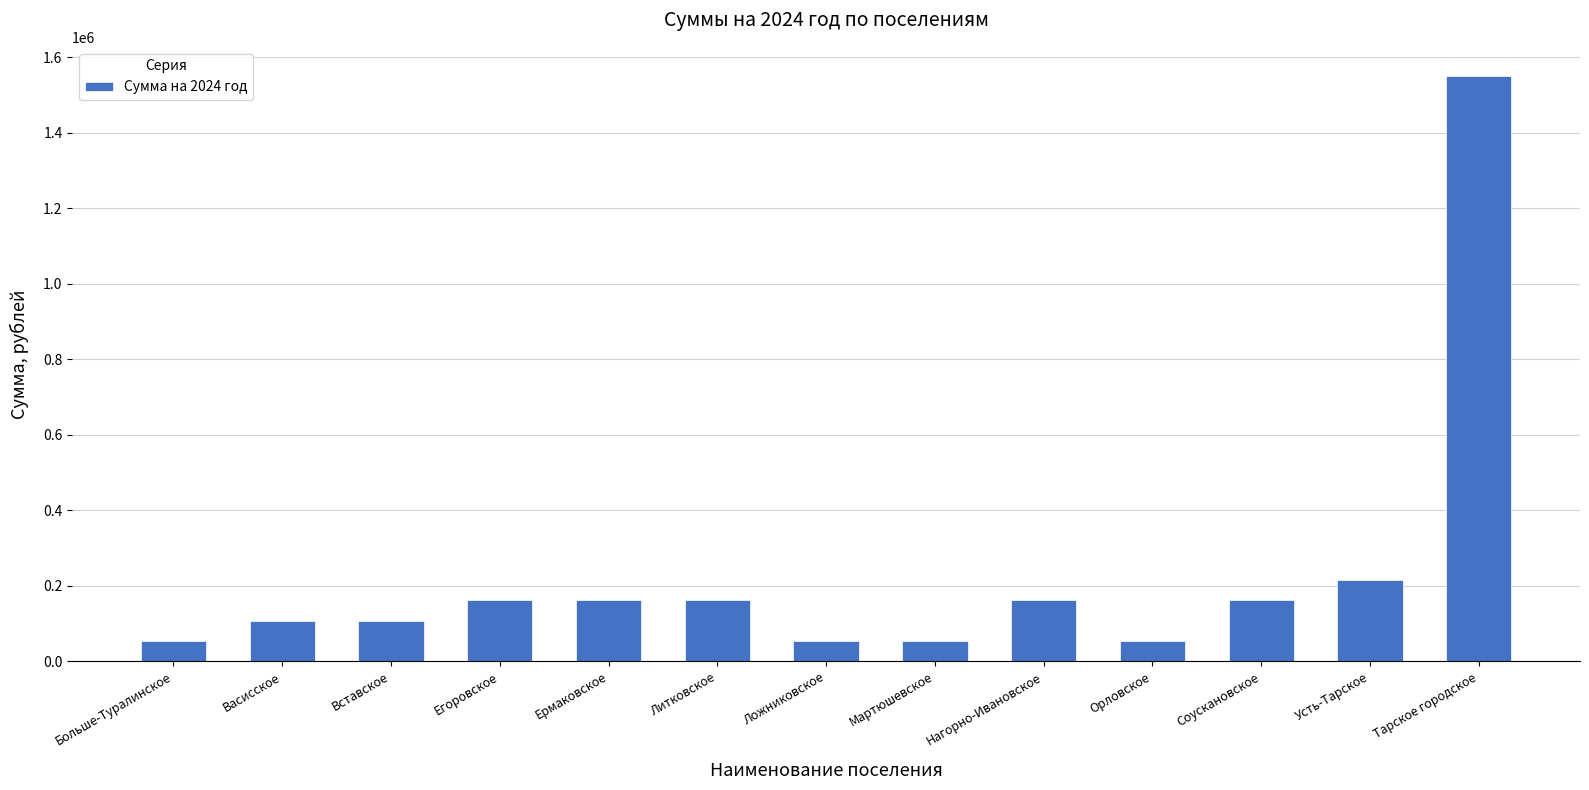

Between Тарское городское and Нагорно-Ивановское, which is larger?

Тарское городское